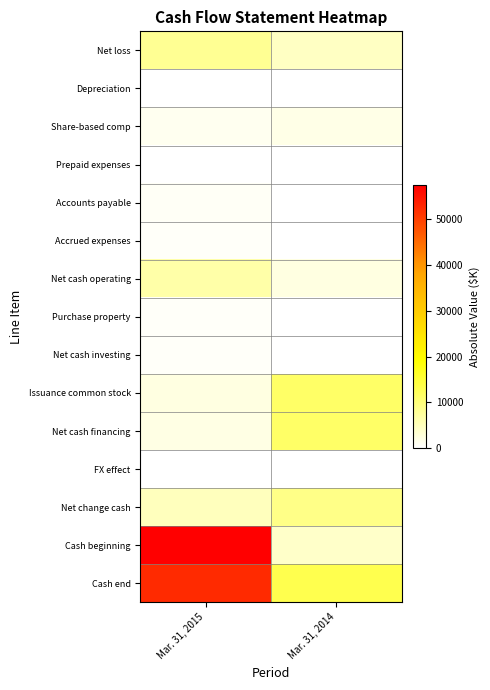

List the series in order of their peak value, lowest first.

FX effect, Depreciation, Prepaid expenses, Purchase property, Net cash investing, Accrued expenses, Accounts payable, Share-based comp, Net cash operating, Net loss, Net change cash, Issuance common stock, Net cash financing, Cash end, Cash beginning